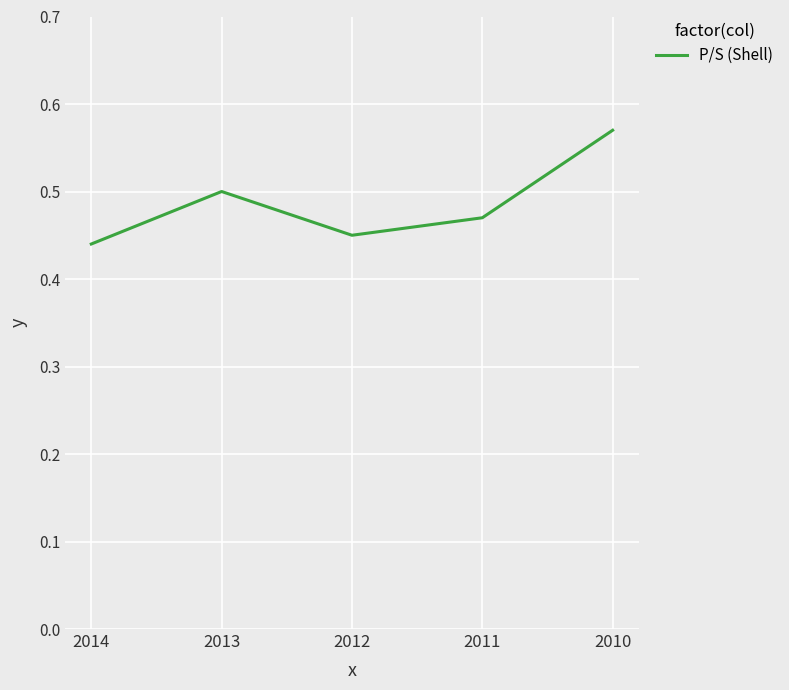

Which label corresponds to the largest value in the chart?

2010